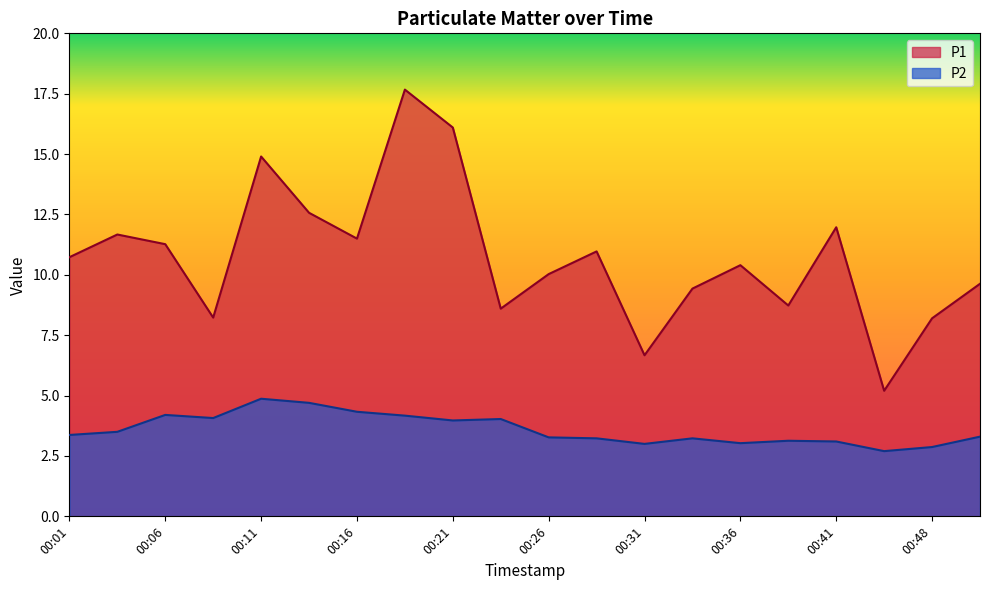

What is the value of the P1 point at the 4th from the left?

8.2